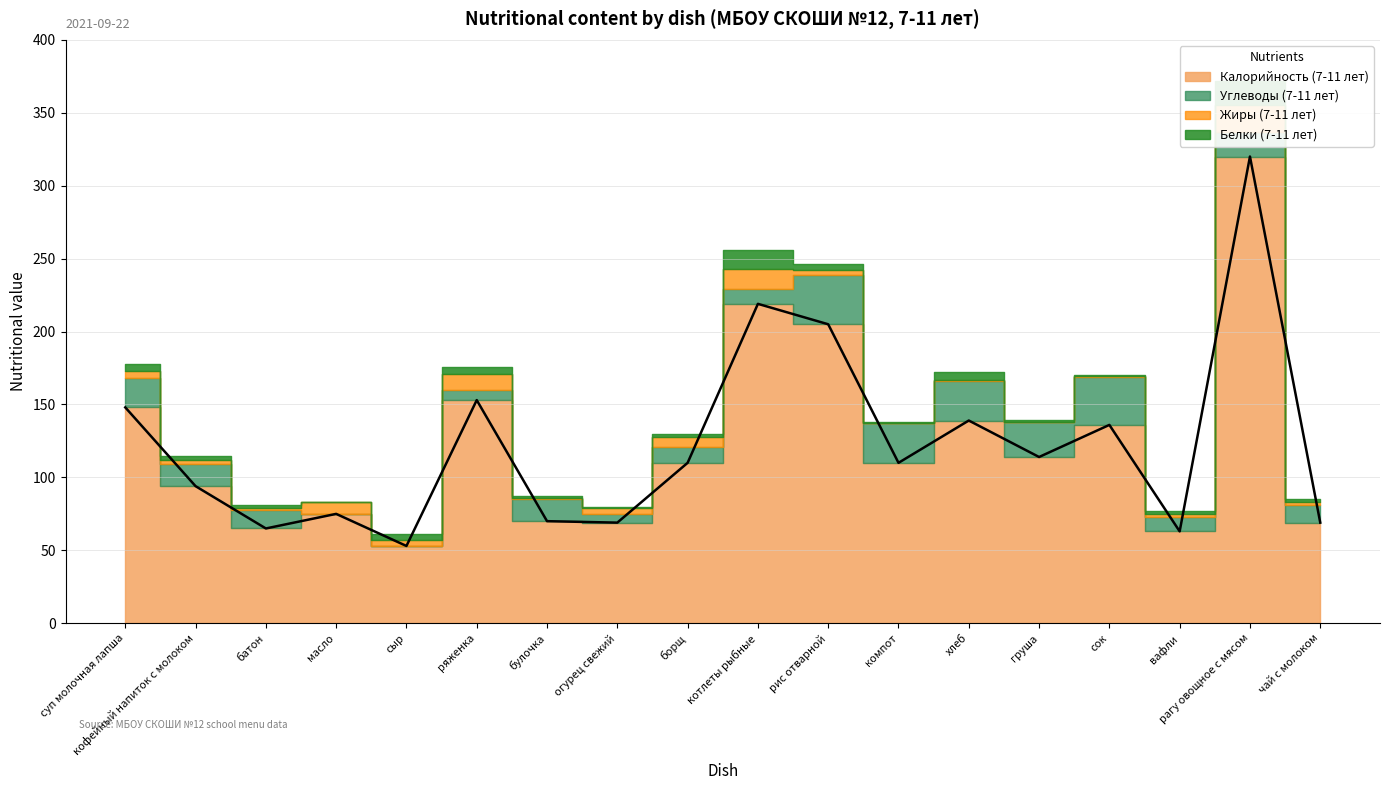

Which series has the largest total across all categories?

Калорийность (7-11 лет)